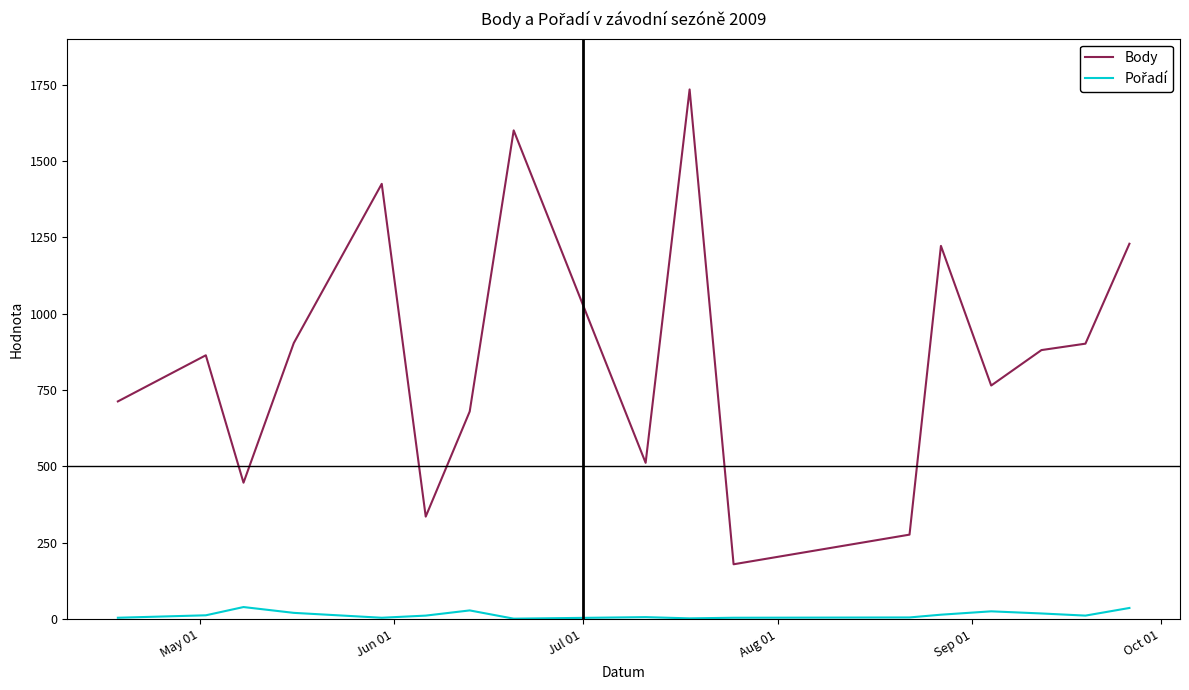

Which series has the largest total across all categories?

Body